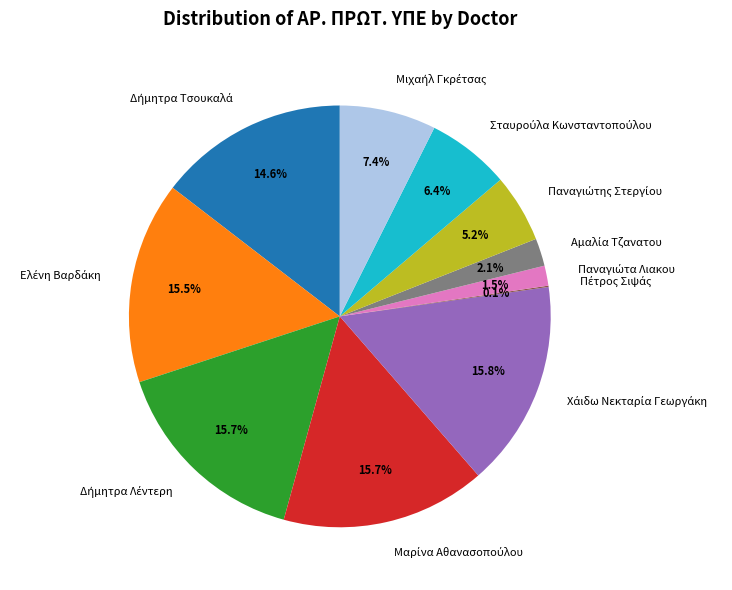

Does any single category account for the majority?

No